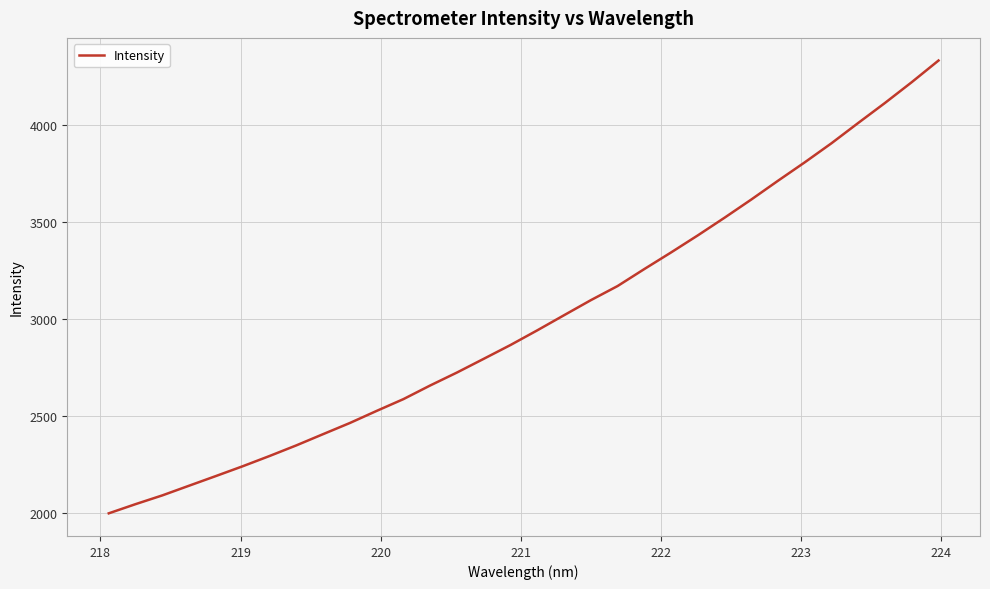

Does the chart display data point markers on the line(s)?

No